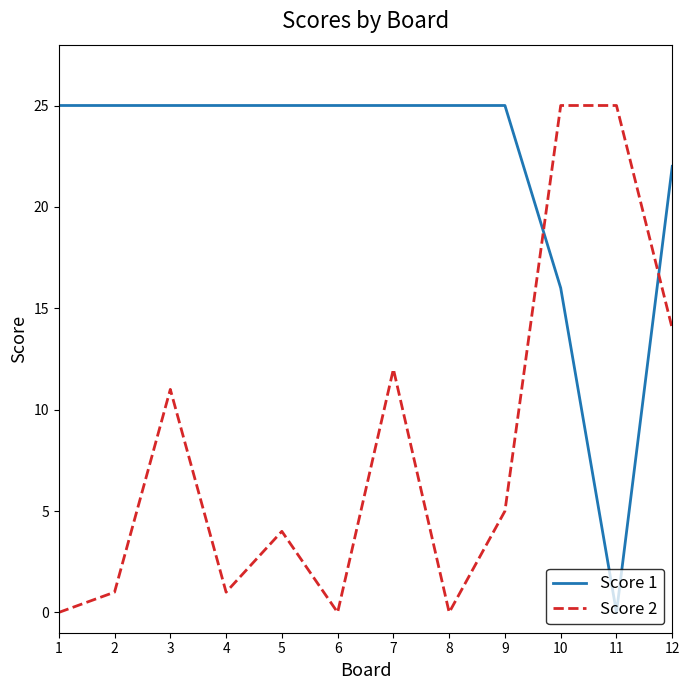

Reading right to left, list all the values displayed in this chart.

Score 1: 12=22	11=0	10=16	9=25	8=25	7=25	6=25	5=25	4=25	3=25	2=25	1=25
Score 2: 12=14	11=25	10=25	9=5	8=0	7=12	6=0	5=4	4=1	3=11	2=1	1=0